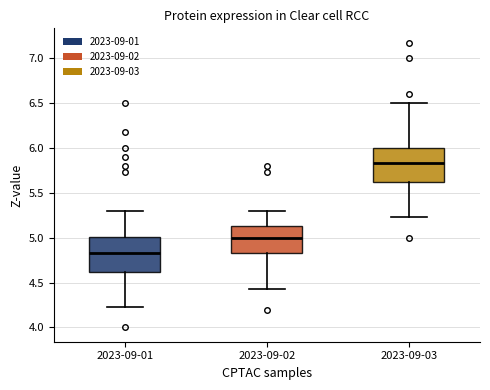

Reading left to right, transcribe this box plot: for each box, give where its median line is, the range the box spans, and where its two whiskers end, as read against the y-axis. The values are not printed on the chart, so give them approximately, as read against the axis.

2023-09-01: median 4.85, box 4.60 to 5.00, whiskers 4.25 to 5.30
2023-09-02: median 5.00, box 4.85 to 5.15, whiskers 4.45 to 5.30
2023-09-03: median 5.85, box 5.60 to 6.00, whiskers 5.25 to 6.50